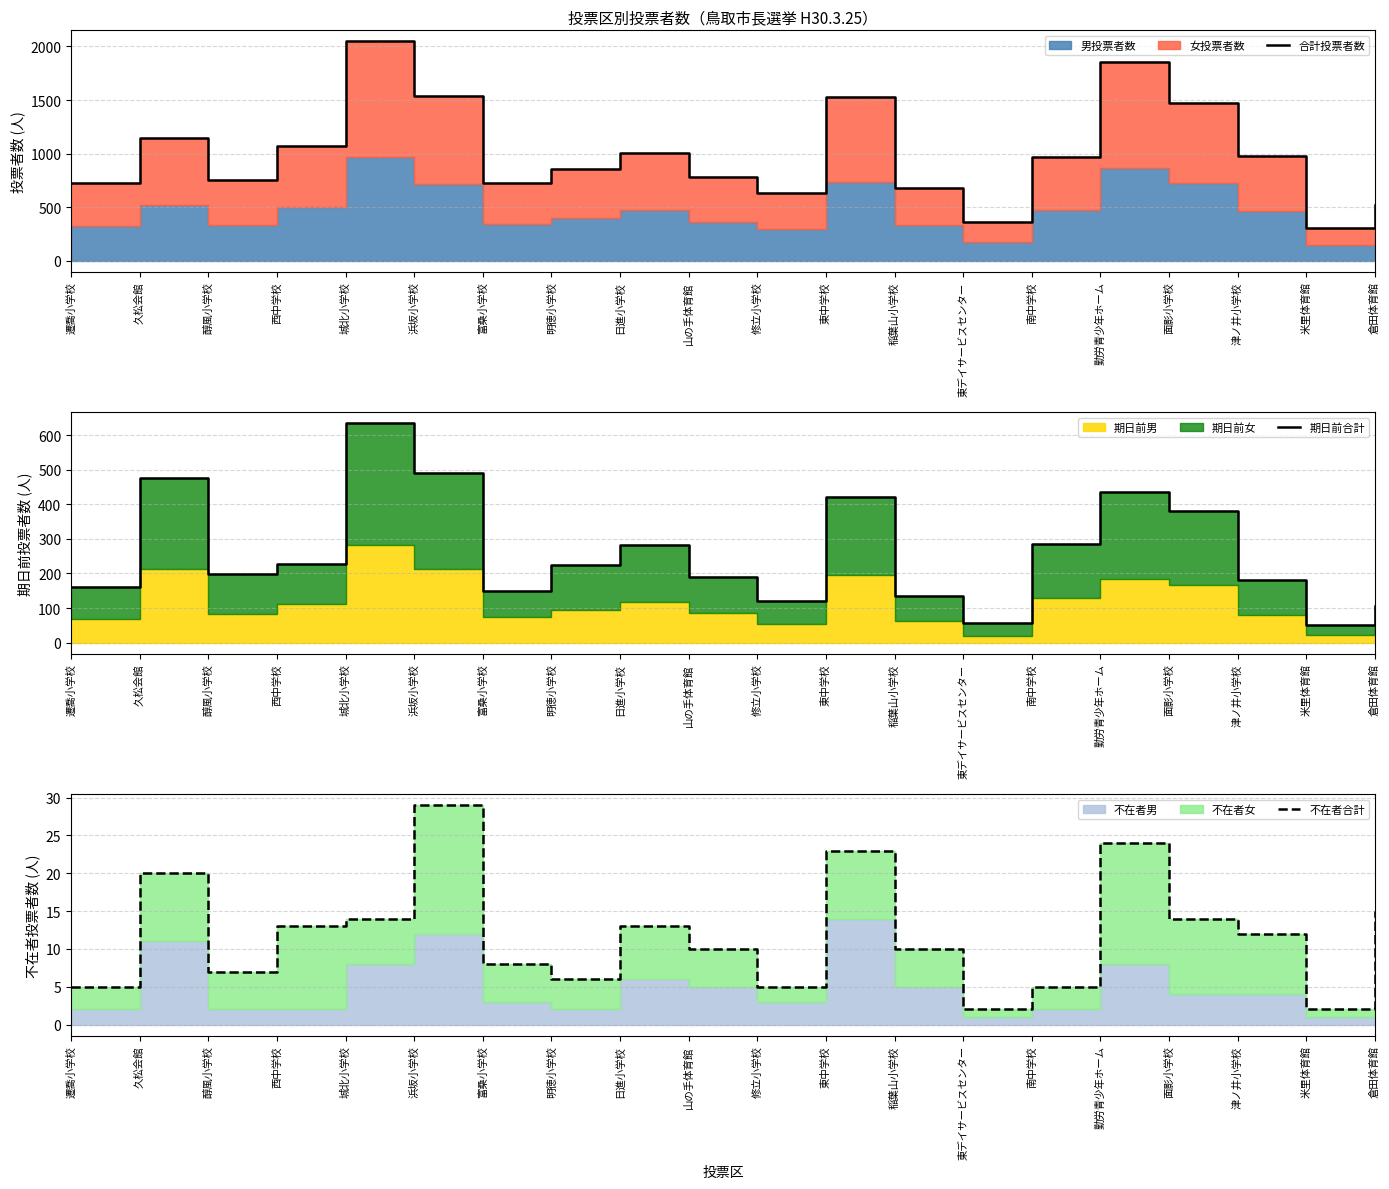

What is the label of the 19th point from the left?

米里体育館